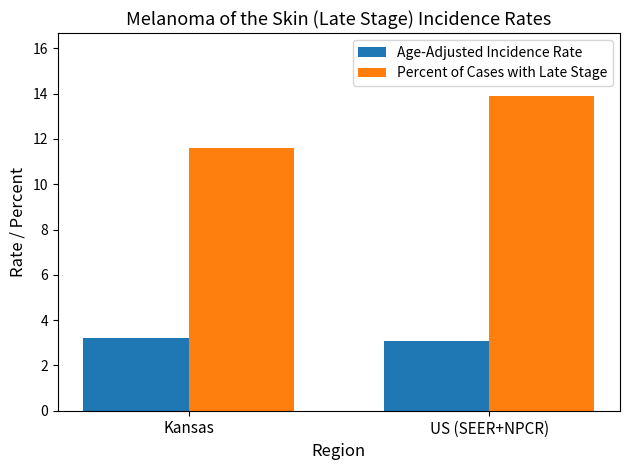

Where does the Percent of Cases with Late Stage series first go above 13?

US (SEER+NPCR)